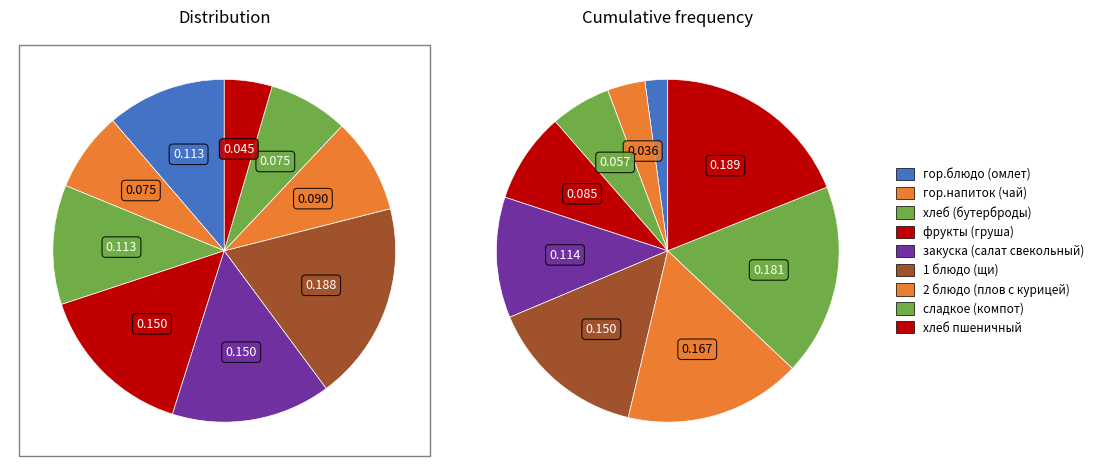

To the nearest percent, what is the combined percentage of сладкое (компот) and фрукты (груша)?

23%